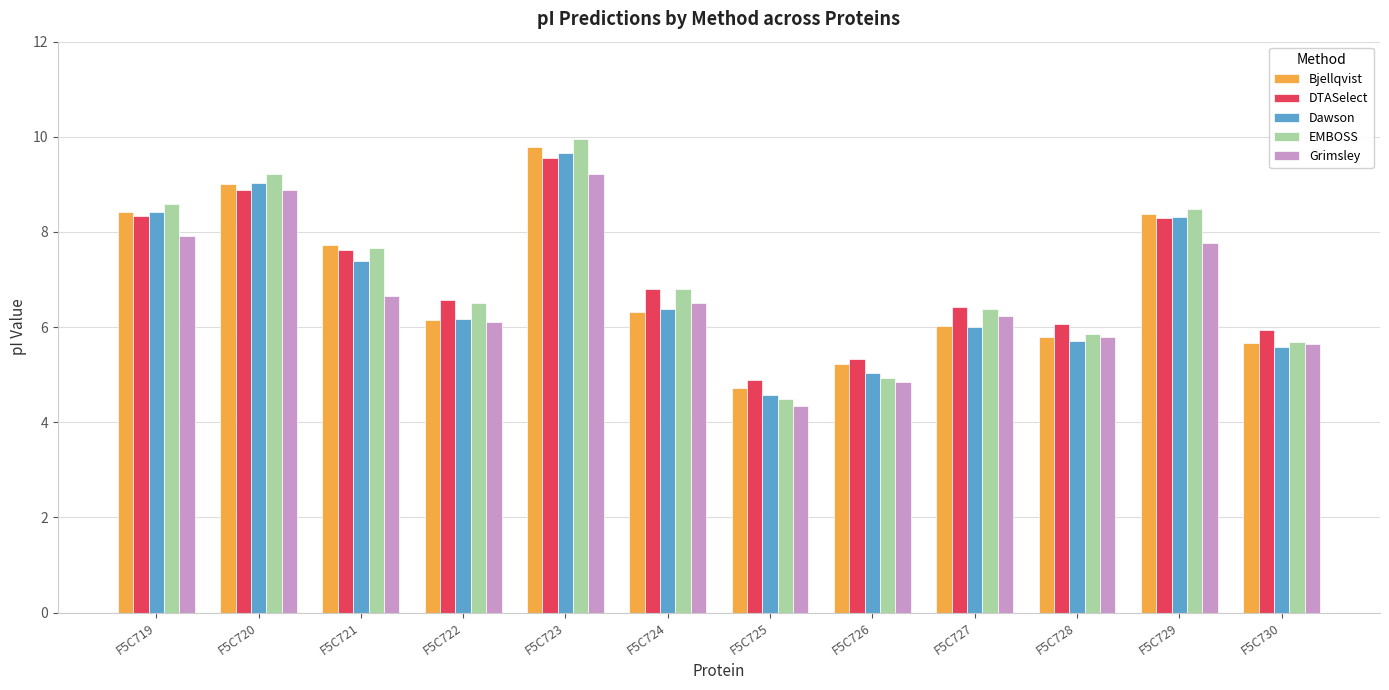

Is the value of EMBOSS at F5C725 greater than the value of Bjellqvist at F5C723?

No